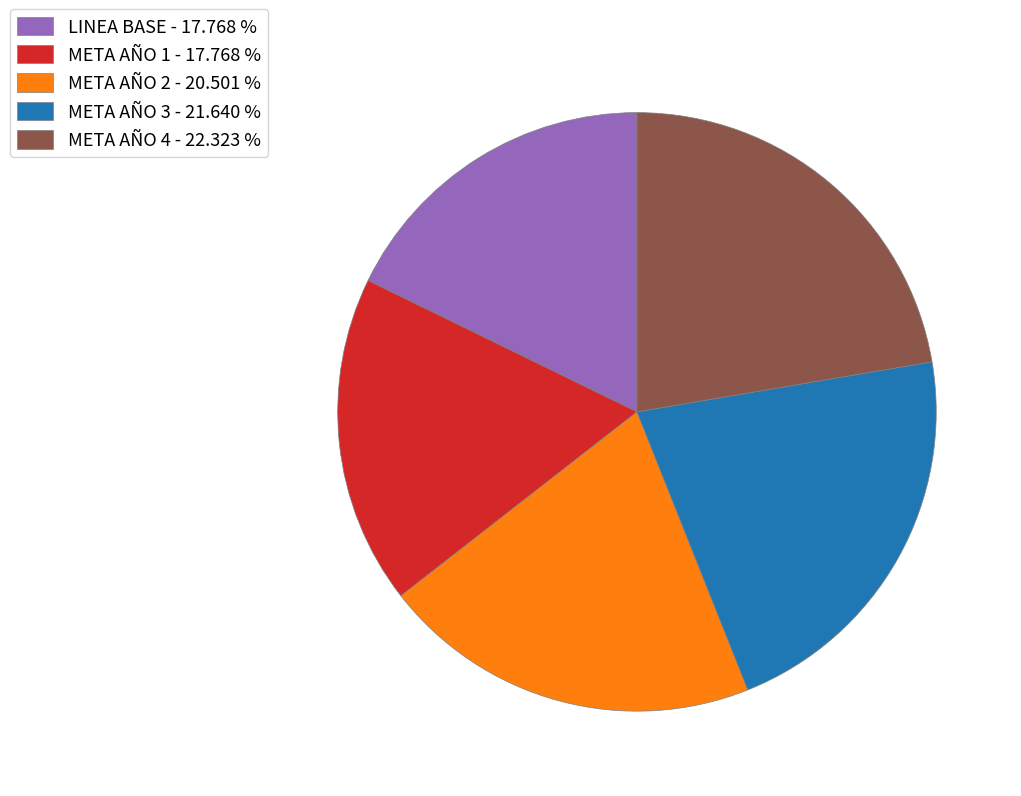

Is the sum of META AÑO 3 - 21.640 % and META AÑO 1 - 17.768 % greater than half?

No